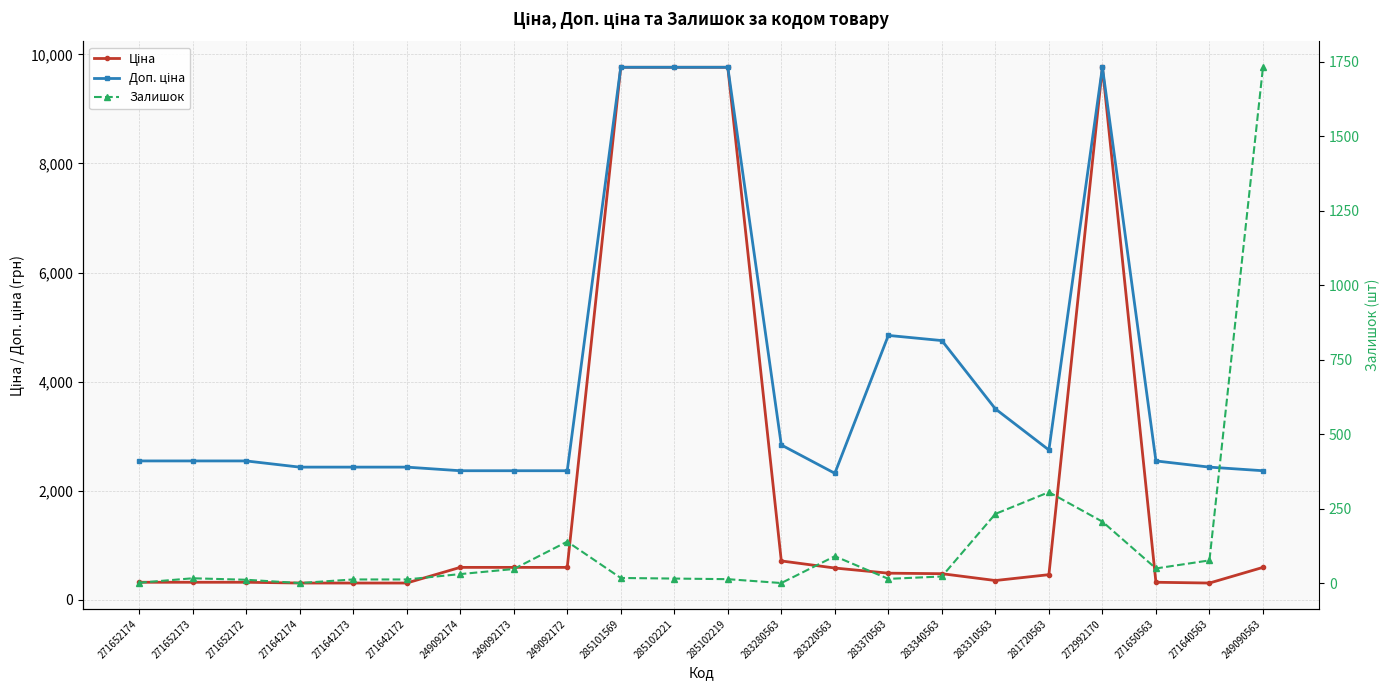

What is the difference between the maximum and minimum values in the Залишок series?

1731.0